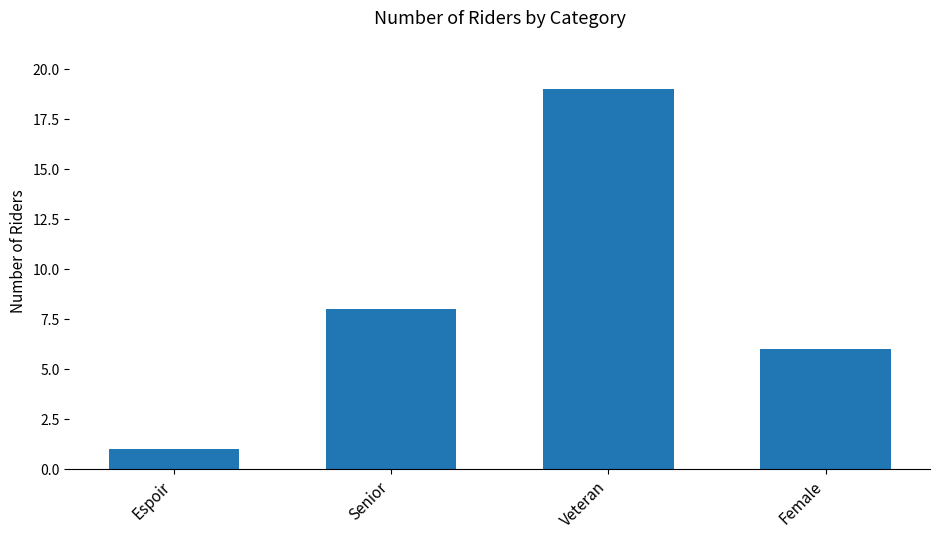

What is the label of the 1st bar from the right?

Female